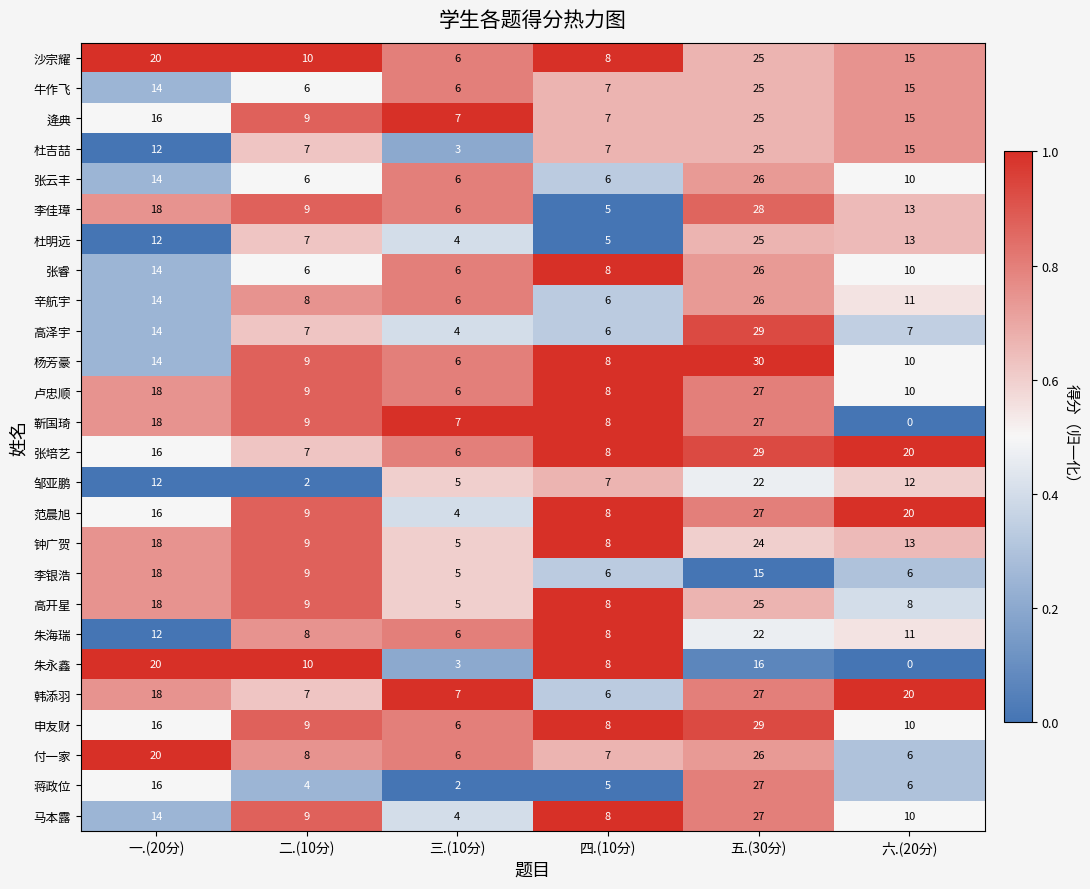

What value does the 蒋政位 series have at 六.(20分), to the nearest 5?

5